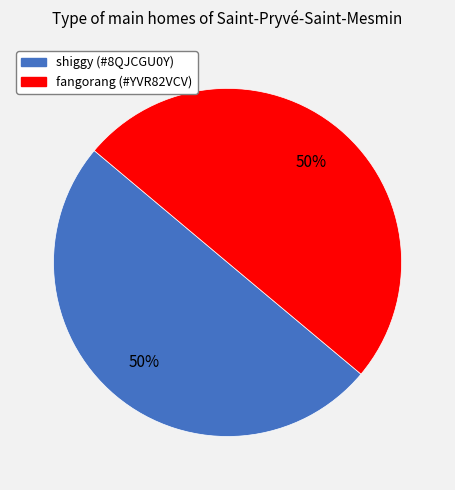

To the nearest percent, what is the average slice percentage?

50%